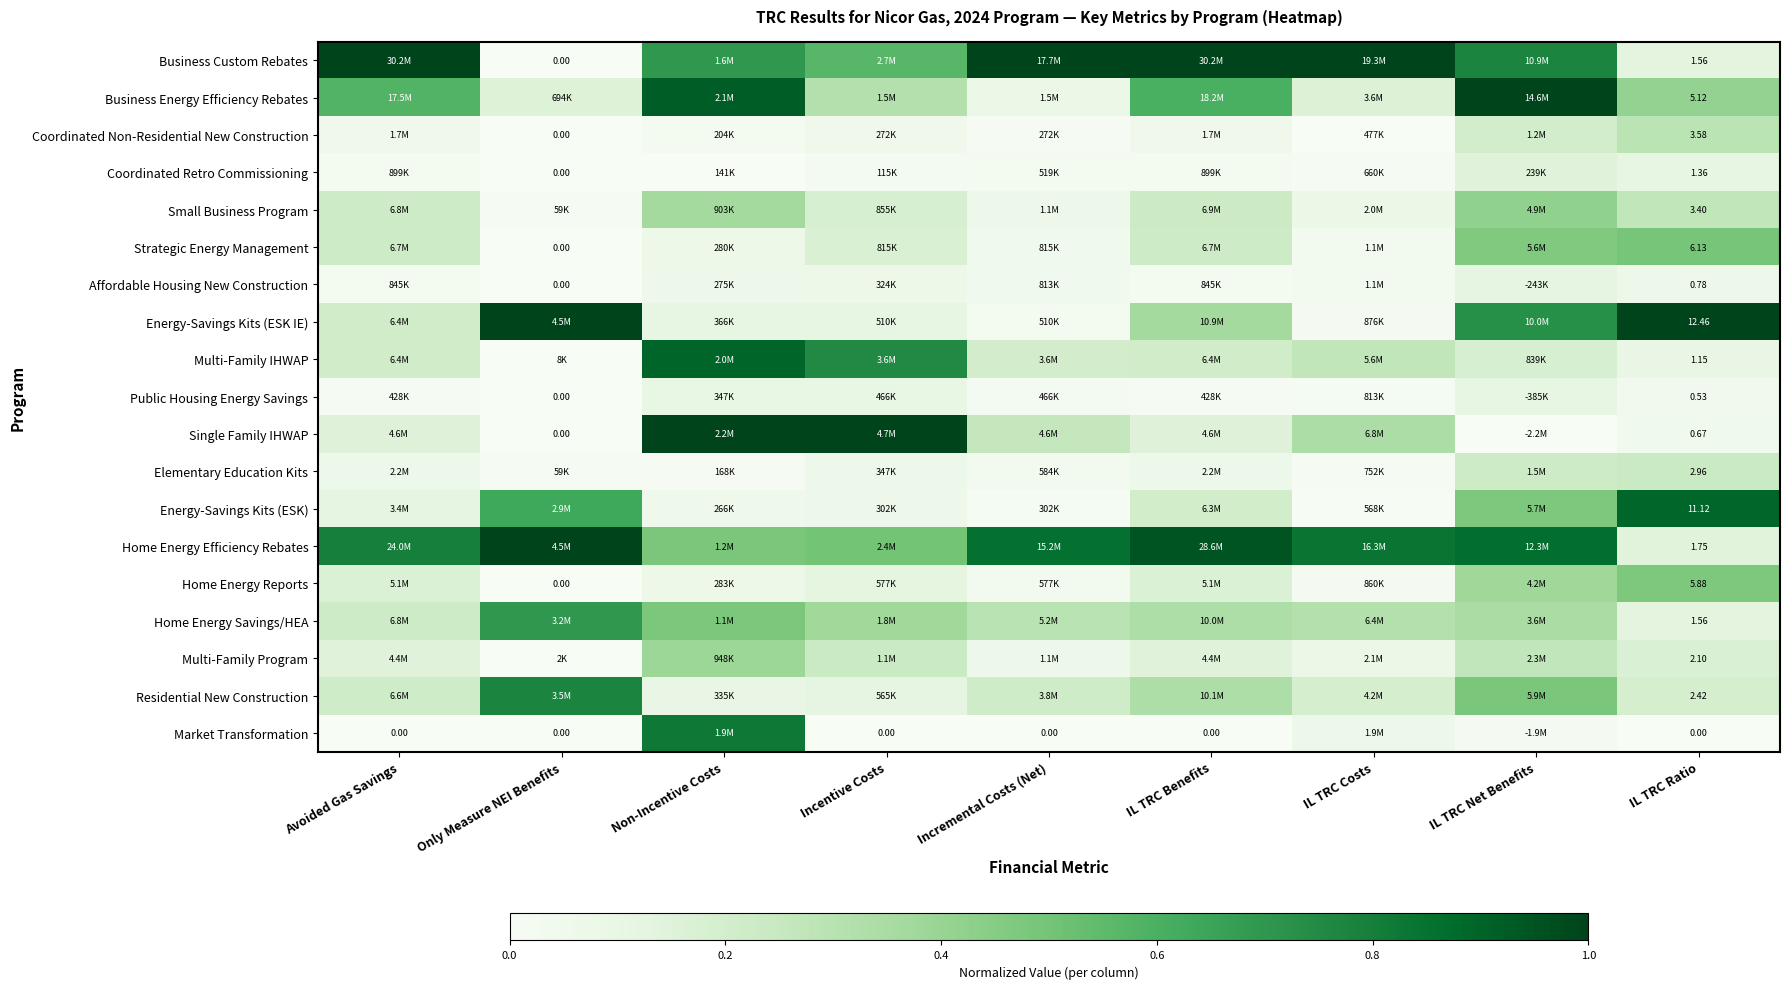

How many values in Business Custom Rebates are above zero?

8